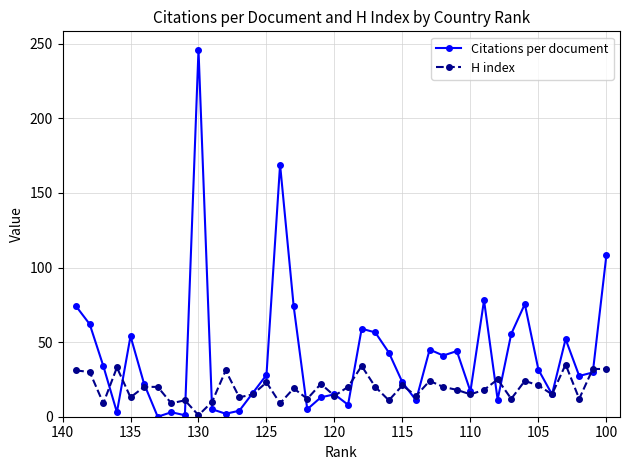

List the series in order of their overall mean, highest first.

Citations per document, H index